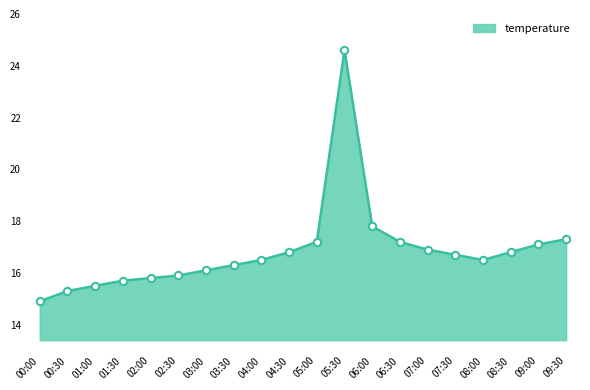

What is the change in value from 03:30 to 09:30?

+1.0